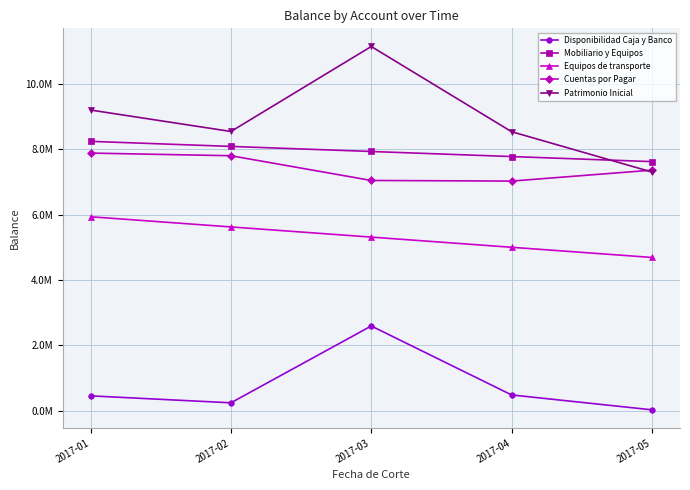

Rank the series at 2017-05 from highest to lowest value.

Mobiliario y Equipos, Cuentas por Pagar, Patrimonio Inicial, Equipos de transporte, Disponibilidad Caja y Banco